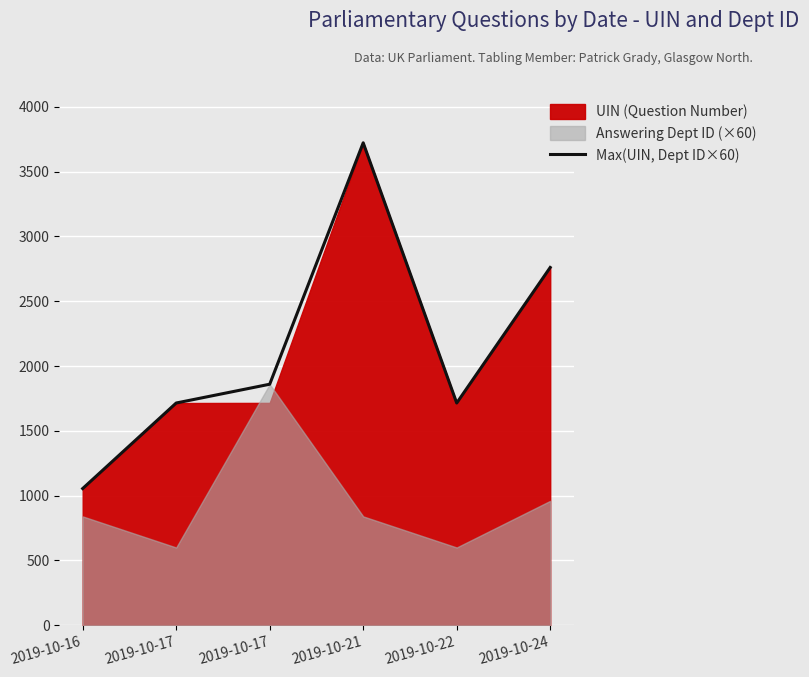

How many values are below 1860?

3